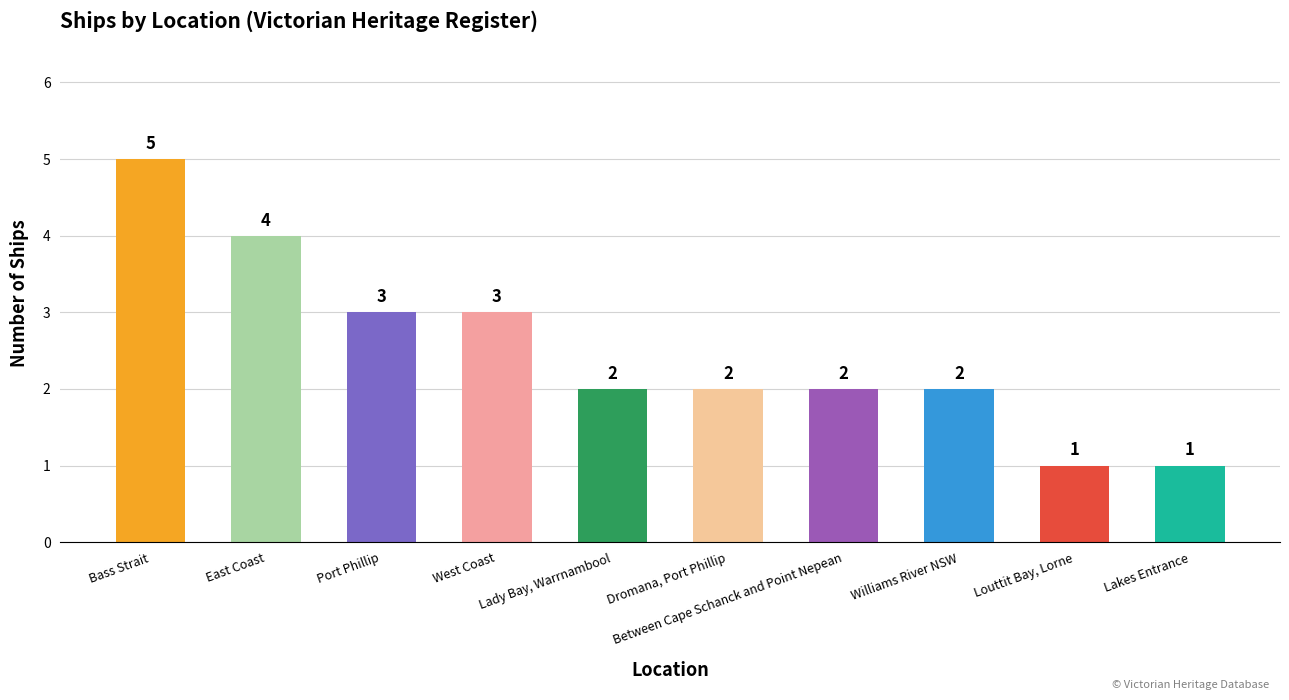

What is the maximum value shown in the chart?

5